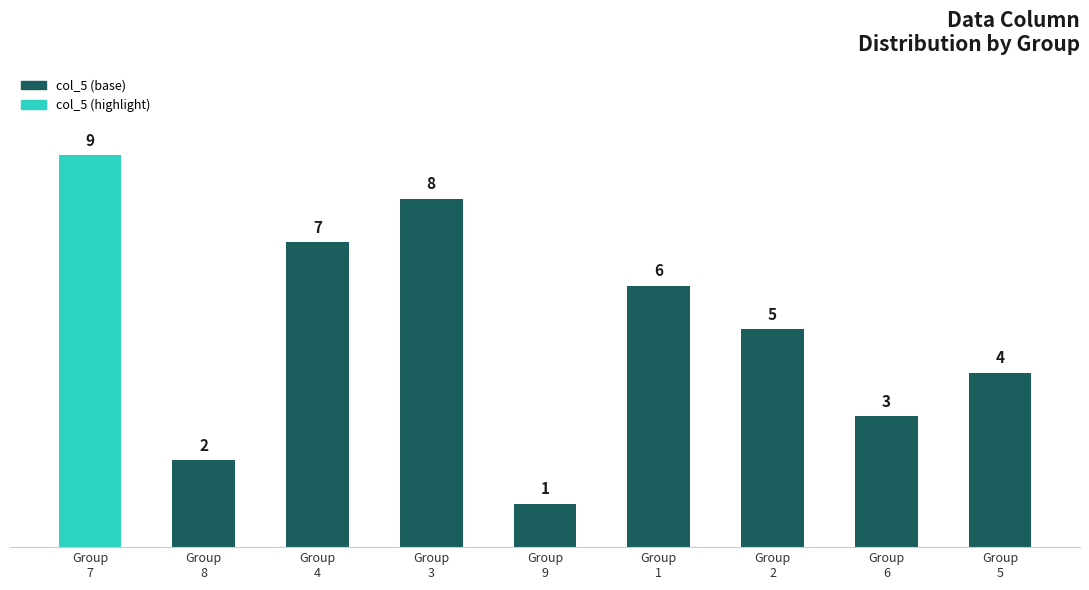

What is the difference between the second highest and second lowest values?

6